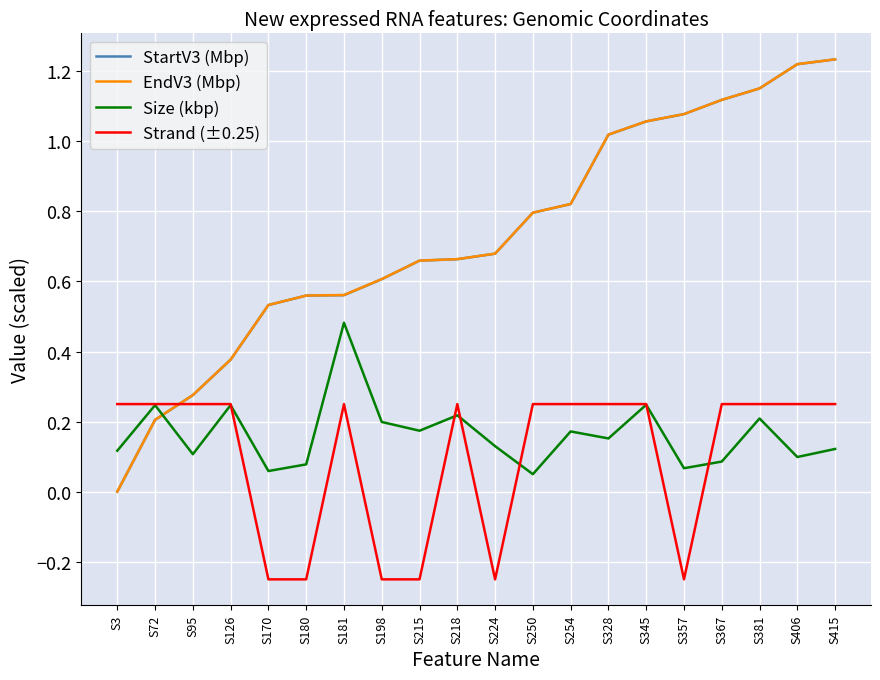

How many lines are shown in the chart?

4